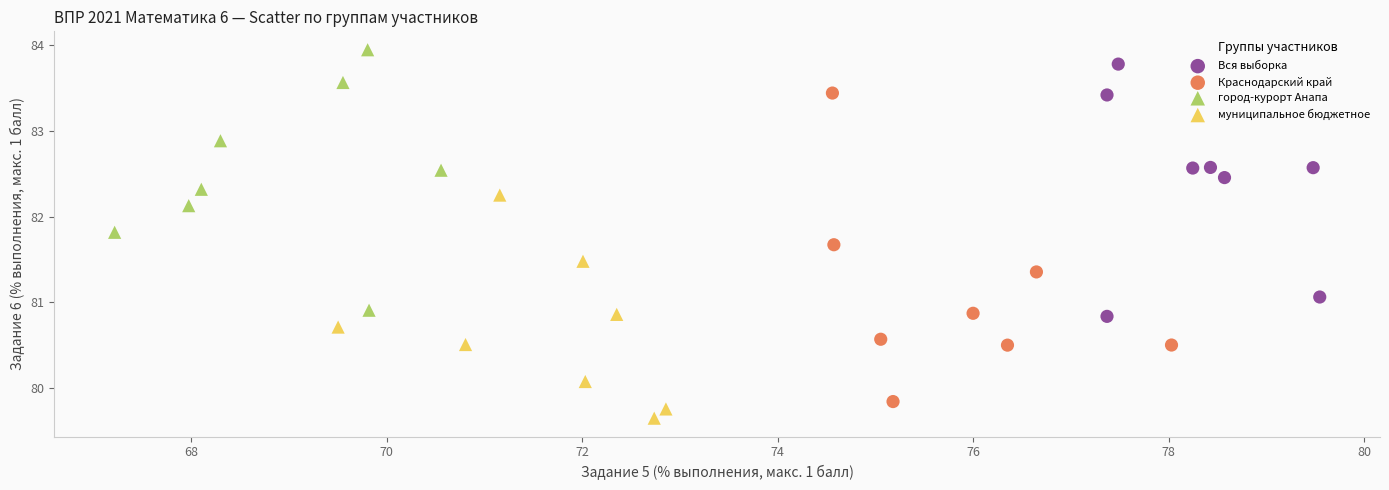

Which series contains the highest Y value?

город-курорт Анапа